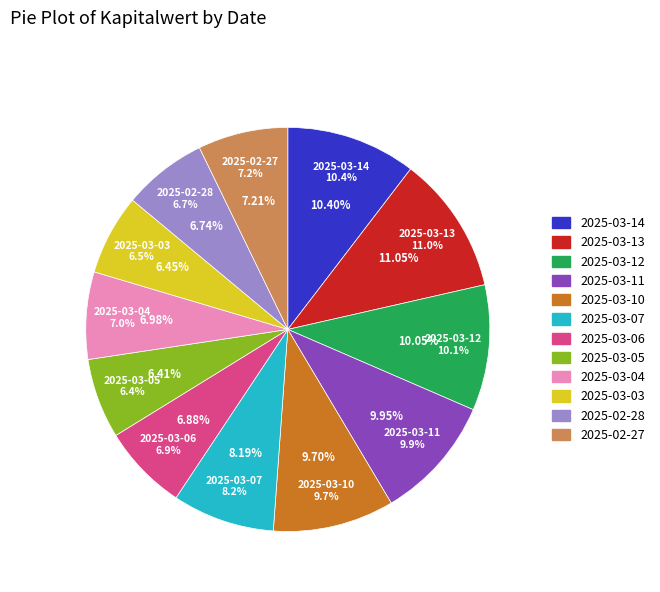

Which category has the biggest portion of the pie?

2025-03-13